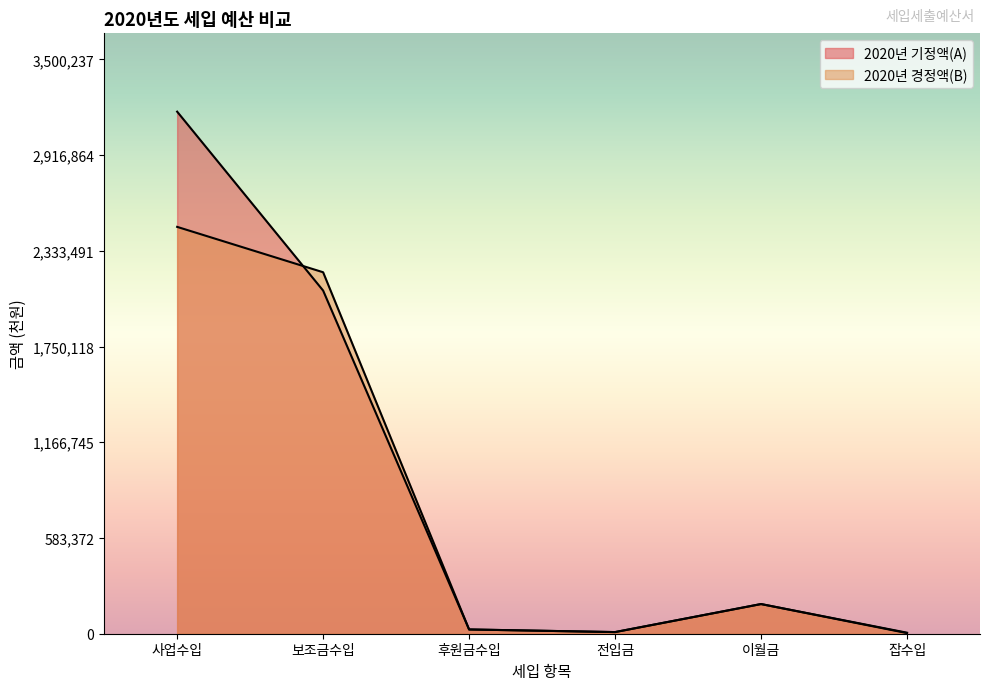

What is the difference between the second highest and minimum values in the 2020년 경정액(B) series?

2199247